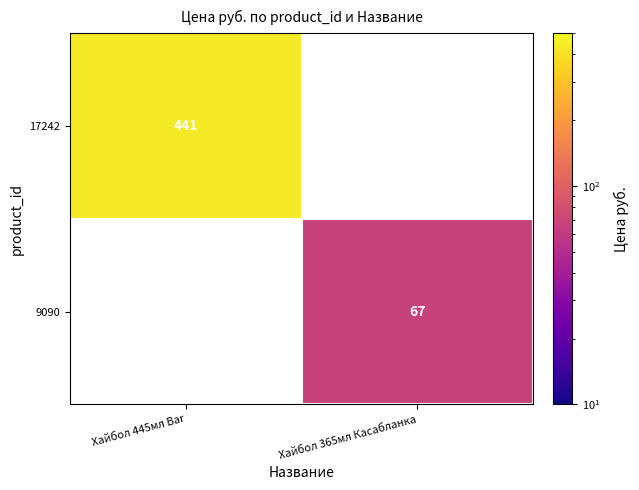

Is it true that 9090 equals 24.2 at Хайбол 365мл Касабланка?

False